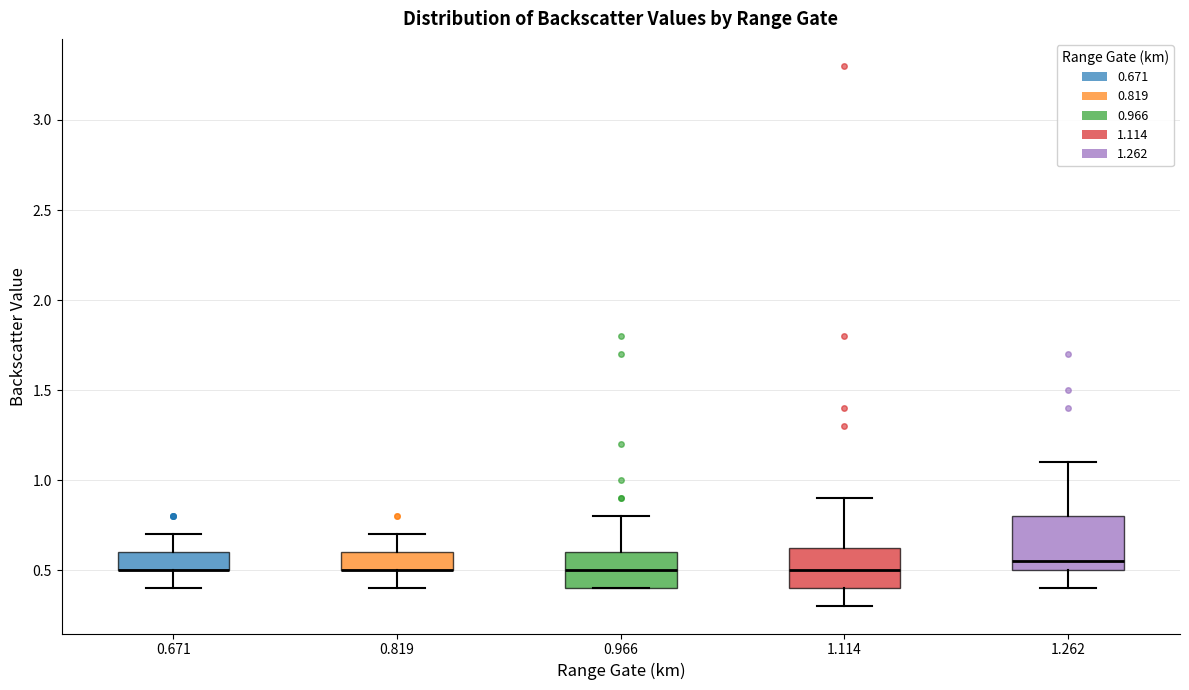

Reading left to right, transcribe this box plot: for each box, give where its median line is, the range the box spans, and where its two whiskers end, as read against the y-axis. The values are not printed on the chart, so give them approximately, as read against the axis.

0.671: median 0.50 (drawn on the box's lower edge), box 0.50 to 0.60, whiskers 0.40 to 0.70
0.819: median 0.50 (drawn on the box's lower edge), box 0.50 to 0.60, whiskers 0.40 to 0.70
0.966: median 0.50, box 0.40 to 0.60, whiskers 0.40 to 0.80
1.114: median 0.50, box 0.40 to 0.65, whiskers 0.30 to 0.90
1.262: median 0.55, box 0.50 to 0.80, whiskers 0.40 to 1.10